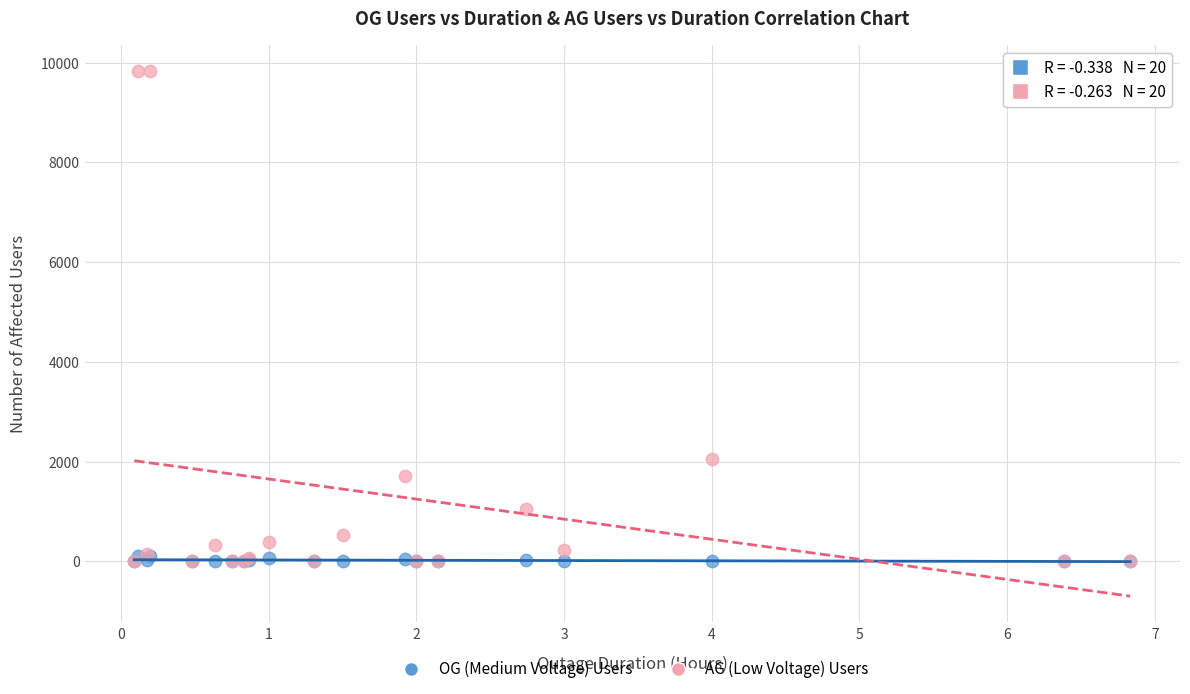

Across all series, what Y value is closest to 4911?

2046